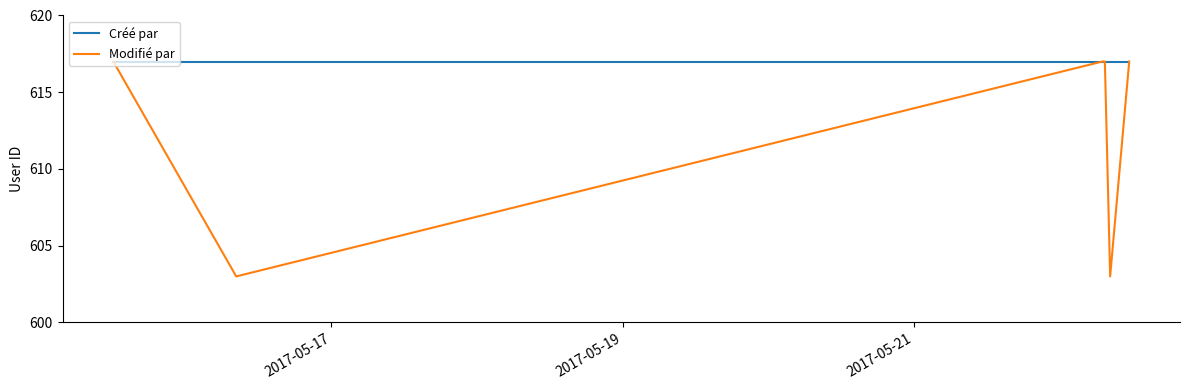

Which series has the largest total across all categories?

Créé par